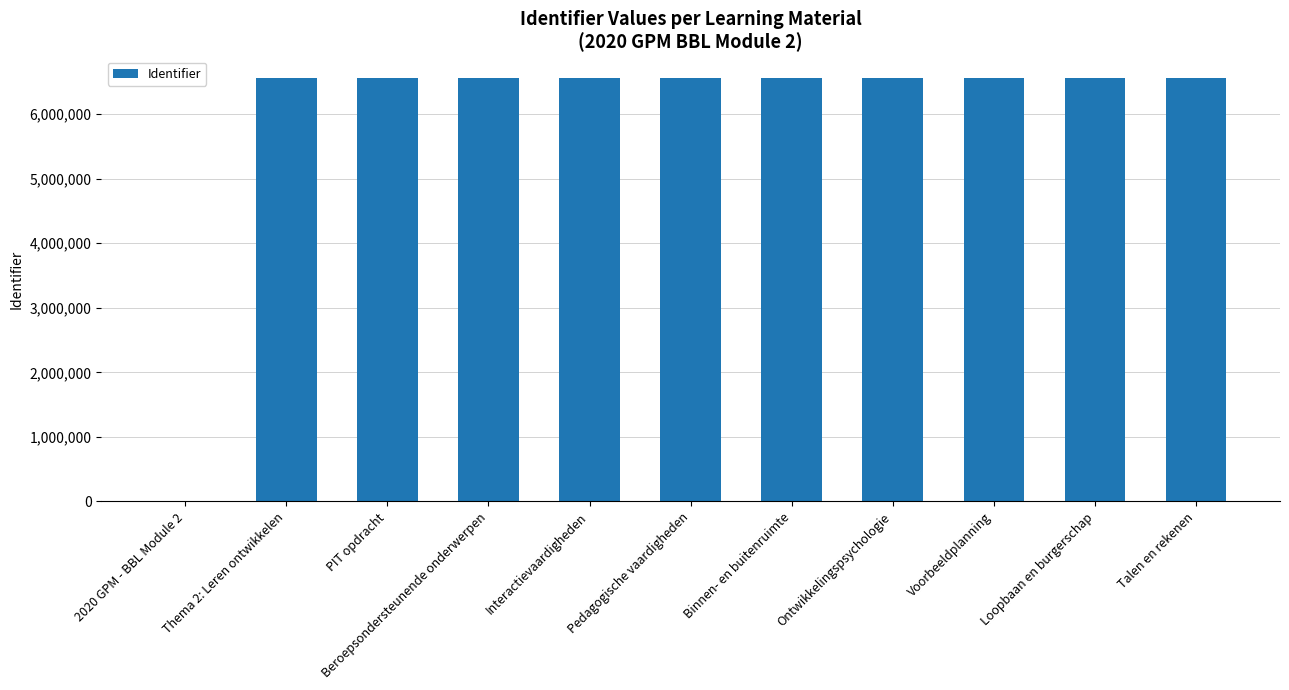

Approximately how many times larger is the value at Thema 2: Leren ontwikkelen compared to Beroepsondersteunende onderwerpen?

1.0